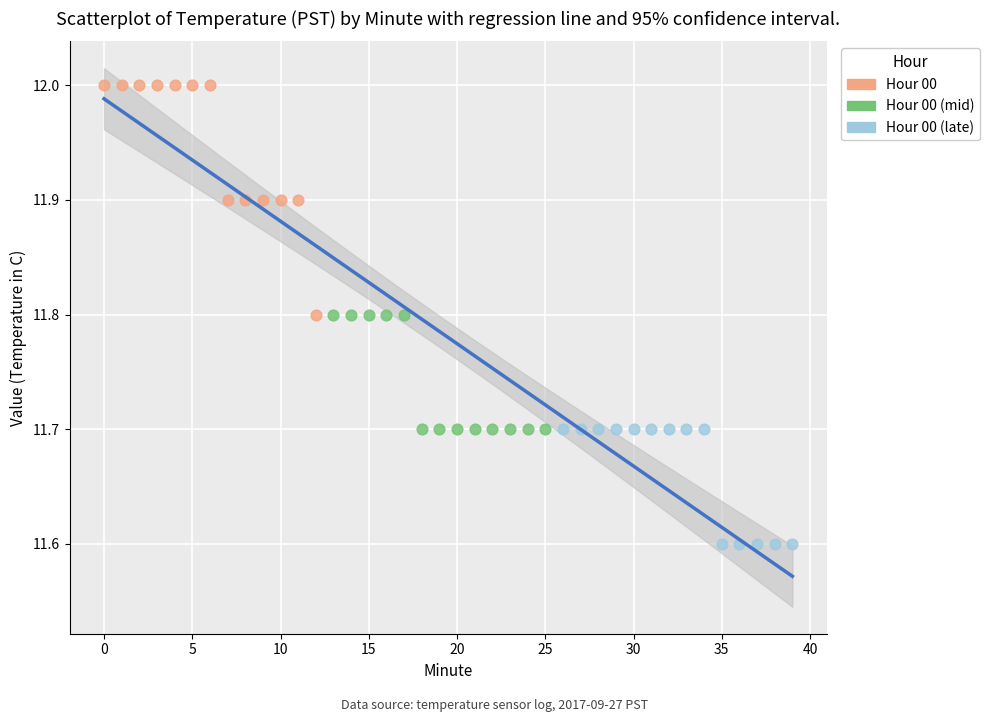

Which series has the largest Y range (max minus min)?

Hour 00